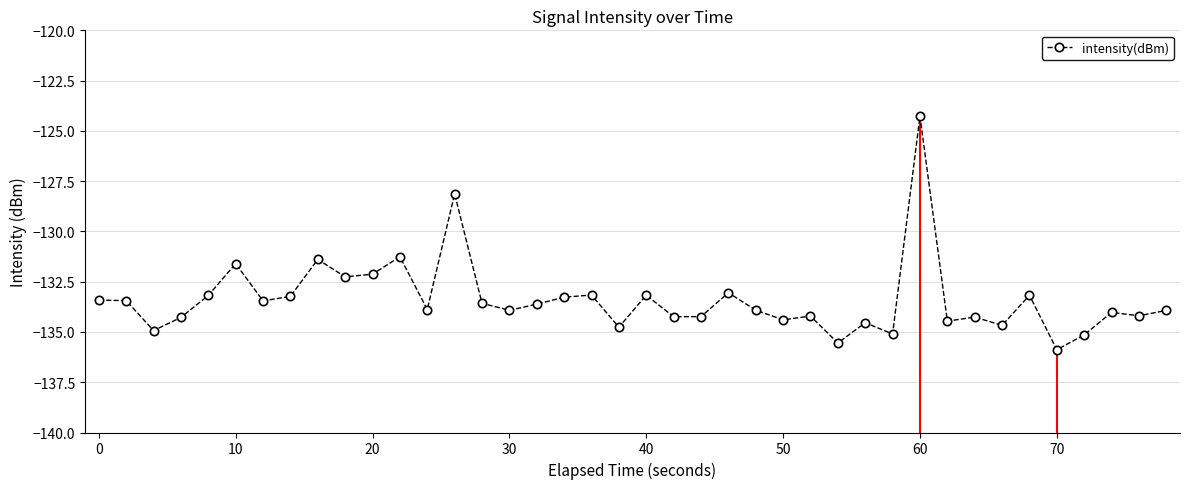

How many distinct data groups are displayed?

1